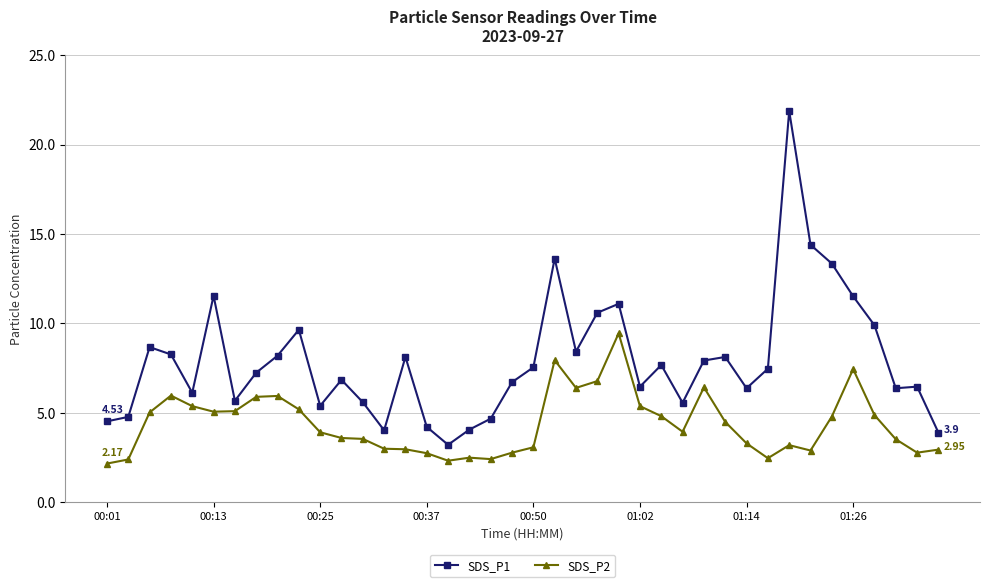

True or false: SDS_P1 and SDS_P2 intersect in this chart.

False